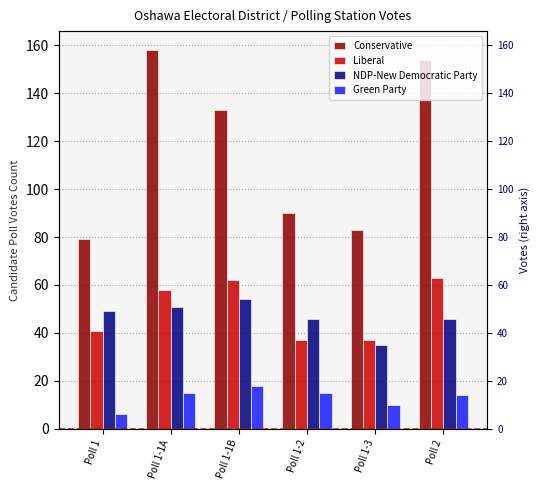

What is the difference between the maximum and minimum values in the Liberal series?

26